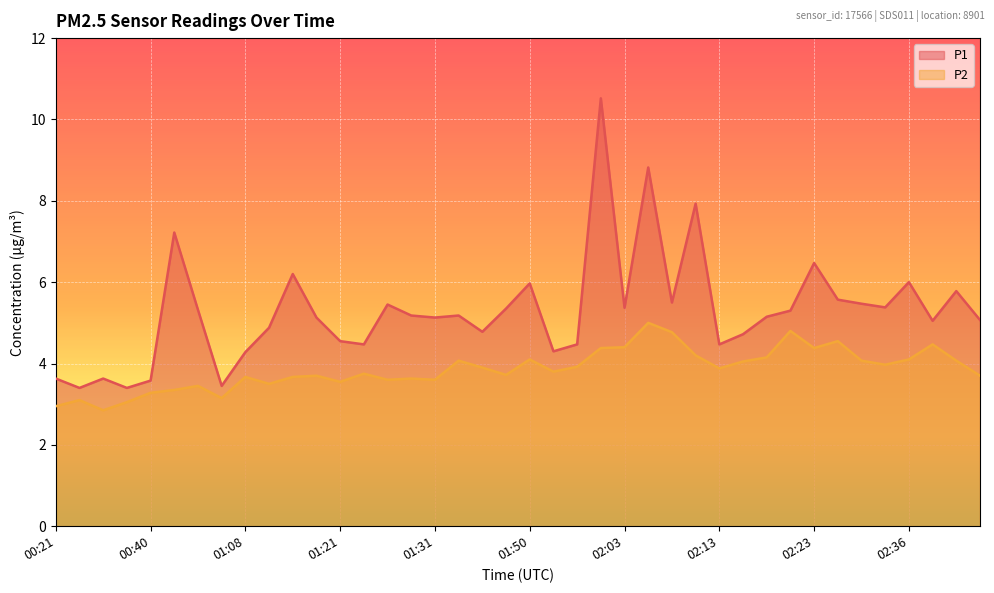

What is the label of the 36th point from the left?

02:33